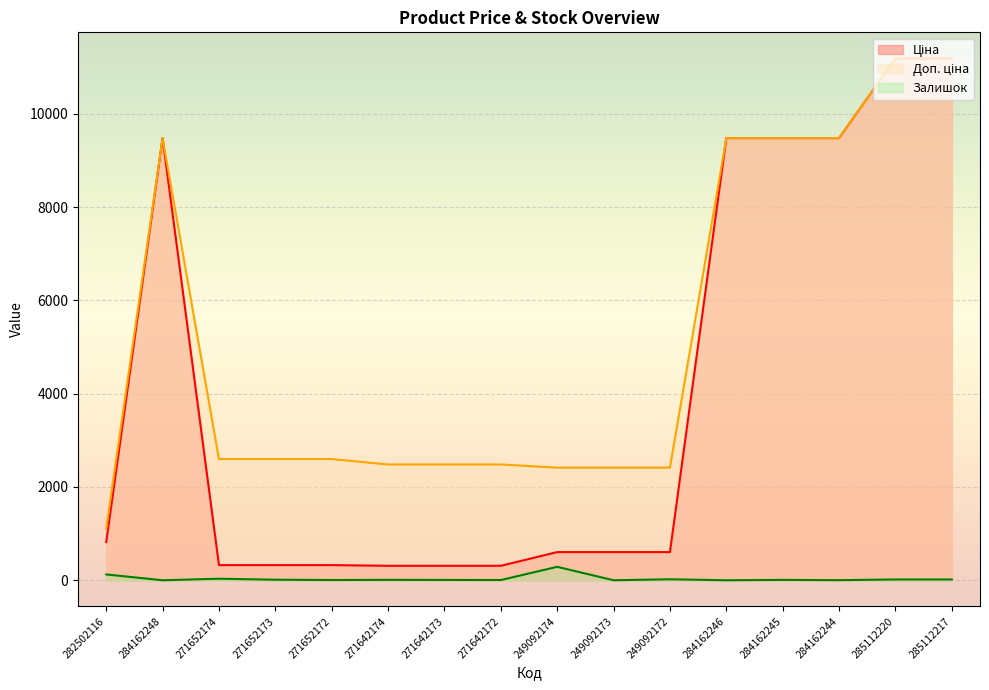

Which category has the lowest value in the Ціна series?

271642174